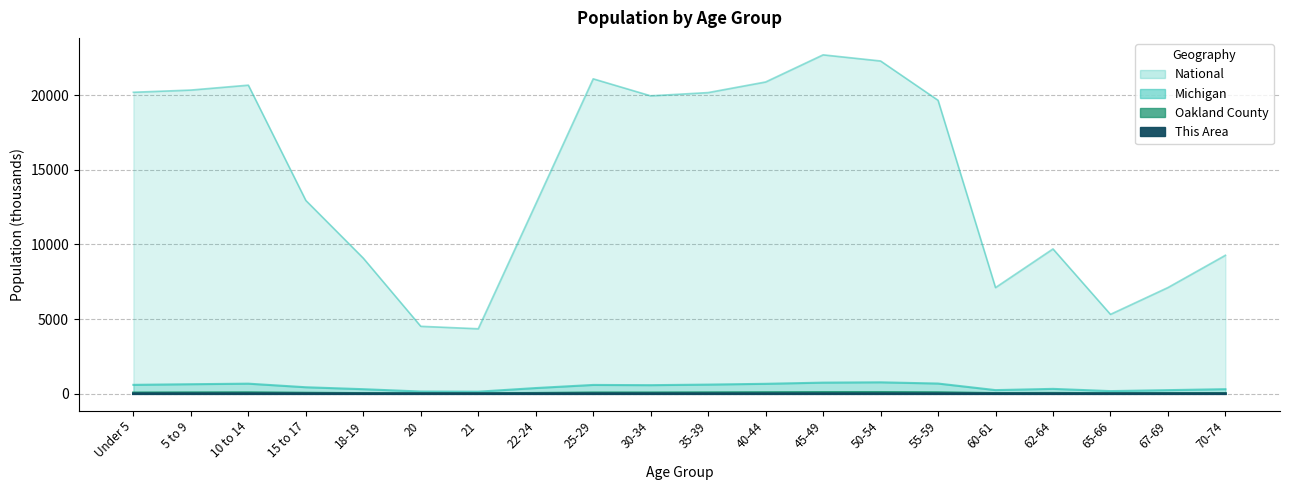

Where does the National series first go above 19664?

Under 5